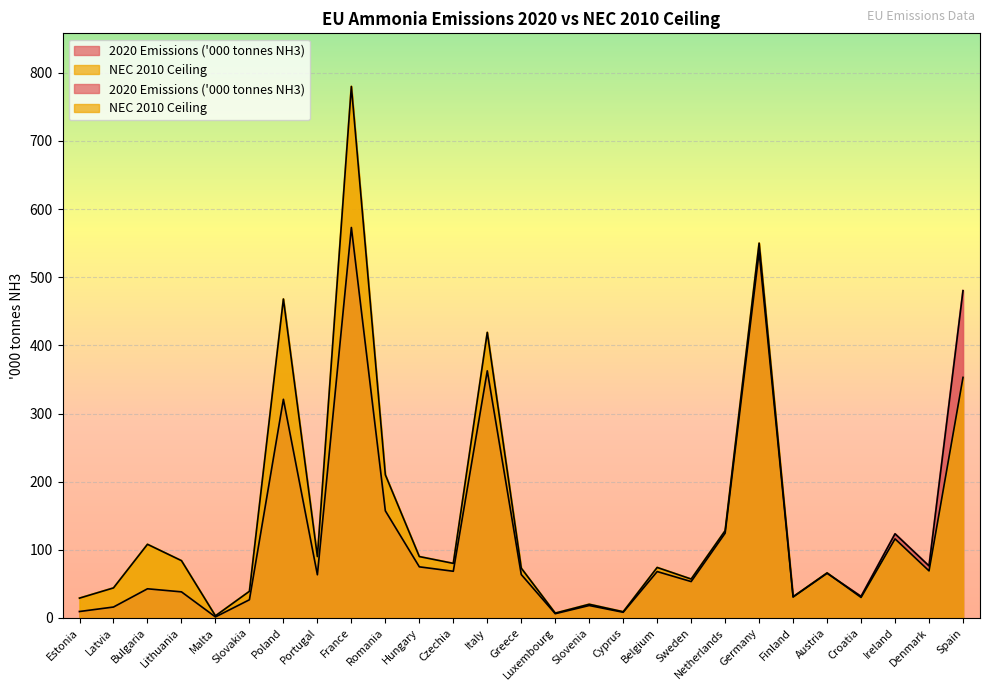

List the series in order of their overall mean, lowest first.

2020 Emissions ('000 tonnes NH3), NEC 2010 Ceiling